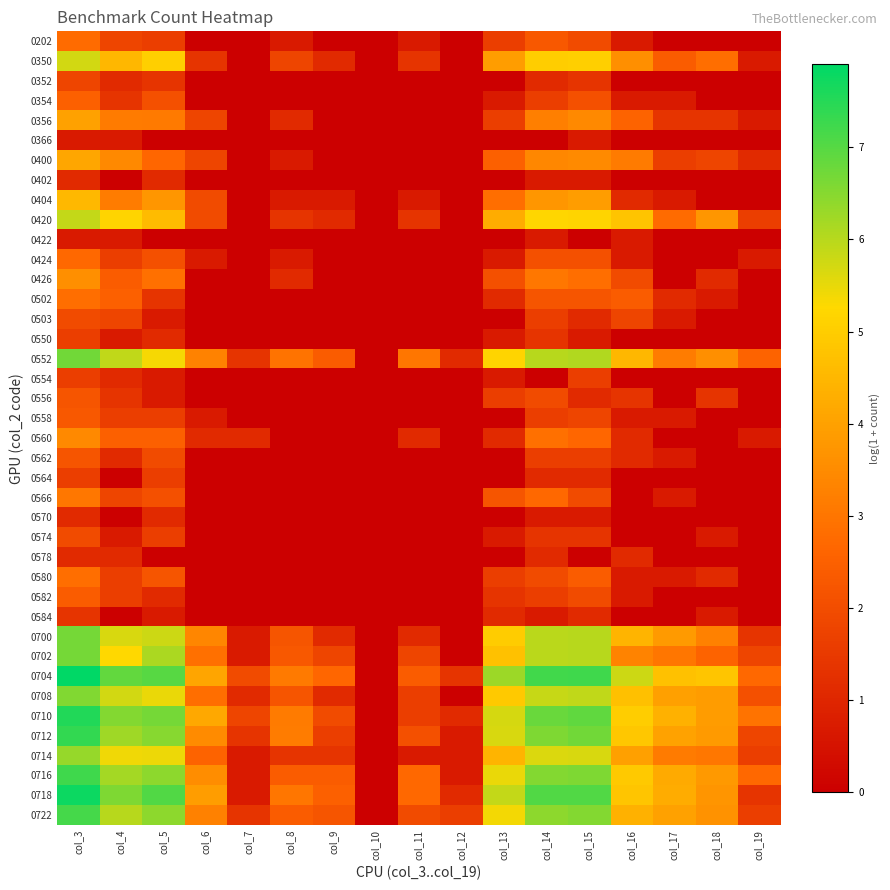

Reading right to left, list all the values displayed in this chart.

0202: col_19=0.0	col_18=0.0	col_17=0.0	col_16=0.7	col_15=1.9	col_14=2.3	col_13=1.6	col_12=0.0	col_11=0.7	col_10=0.0	col_9=0.0	col_8=0.7	col_7=0.0	col_6=0.0	col_5=1.6	col_4=1.8	col_3=2.8
0350: col_19=0.7	col_18=2.8	col_17=2.4	col_16=3.6	col_15=5.0	col_14=5.0	col_13=3.9	col_12=0.0	col_11=1.4	col_10=0.0	col_9=1.1	col_8=1.8	col_7=0.0	col_6=1.4	col_5=5.0	col_4=4.5	col_3=5.7
0352: col_19=0.0	col_18=0.0	col_17=0.0	col_16=0.0	col_15=1.4	col_14=1.1	col_13=0.0	col_12=0.0	col_11=0.0	col_10=0.0	col_9=0.0	col_8=0.0	col_7=0.0	col_6=0.0	col_5=1.4	col_4=1.1	col_3=1.8
0354: col_19=0.0	col_18=0.0	col_17=0.7	col_16=0.7	col_15=2.1	col_14=1.6	col_13=0.7	col_12=0.0	col_11=0.0	col_10=0.0	col_9=0.0	col_8=0.0	col_7=0.0	col_6=0.0	col_5=2.1	col_4=1.4	col_3=2.5
0356: col_19=0.7	col_18=1.4	col_17=1.4	col_16=2.6	col_15=3.4	col_14=3.2	col_13=1.6	col_12=0.0	col_11=0.0	col_10=0.0	col_9=0.0	col_8=1.1	col_7=0.0	col_6=1.8	col_5=3.1	col_4=3.1	col_3=4.0
0366: col_19=0.0	col_18=0.0	col_17=0.0	col_16=0.0	col_15=0.7	col_14=0.0	col_13=0.0	col_12=0.0	col_11=0.0	col_10=0.0	col_9=0.0	col_8=0.0	col_7=0.0	col_6=0.0	col_5=0.0	col_4=0.7	col_3=0.7
0400: col_19=1.1	col_18=1.8	col_17=1.6	col_16=3.1	col_15=3.5	col_14=3.4	col_13=2.5	col_12=0.0	col_11=0.0	col_10=0.0	col_9=0.0	col_8=0.7	col_7=0.0	col_6=1.8	col_5=2.6	col_4=3.4	col_3=4.1
0402: col_19=0.0	col_18=0.0	col_17=0.0	col_16=0.0	col_15=0.7	col_14=0.7	col_13=0.0	col_12=0.0	col_11=0.0	col_10=0.0	col_9=0.0	col_8=0.0	col_7=0.0	col_6=0.0	col_5=1.1	col_4=0.0	col_3=1.1
0404: col_19=0.0	col_18=0.0	col_17=0.7	col_16=1.1	col_15=3.9	col_14=3.8	col_13=2.8	col_12=0.0	col_11=0.7	col_10=0.0	col_9=0.7	col_8=0.7	col_7=0.0	col_6=1.9	col_5=3.8	col_4=3.2	col_3=4.5
0420: col_19=1.6	col_18=3.8	col_17=2.8	col_16=4.8	col_15=5.2	col_14=5.2	col_13=4.2	col_12=0.0	col_11=1.4	col_10=0.0	col_9=1.1	col_8=1.4	col_7=0.0	col_6=1.9	col_5=4.6	col_4=5.2	col_3=5.9
0422: col_19=0.0	col_18=0.0	col_17=0.0	col_16=0.7	col_15=0.0	col_14=0.7	col_13=0.0	col_12=0.0	col_11=0.0	col_10=0.0	col_9=0.0	col_8=0.0	col_7=0.0	col_6=0.0	col_5=0.0	col_4=0.7	col_3=0.7
0424: col_19=0.7	col_18=0.0	col_17=0.0	col_16=0.7	col_15=2.1	col_14=2.1	col_13=0.7	col_12=0.0	col_11=0.0	col_10=0.0	col_9=0.0	col_8=0.7	col_7=0.0	col_6=0.7	col_5=2.1	col_4=1.6	col_3=2.7
0426: col_19=0.0	col_18=1.1	col_17=0.0	col_16=1.9	col_15=2.8	col_14=3.0	col_13=2.1	col_12=0.0	col_11=0.0	col_10=0.0	col_9=0.0	col_8=1.1	col_7=0.0	col_6=0.0	col_5=2.9	col_4=2.4	col_3=3.6
0502: col_19=0.0	col_18=0.7	col_17=1.1	col_16=2.4	col_15=2.2	col_14=2.2	col_13=1.1	col_12=0.0	col_11=0.0	col_10=0.0	col_9=0.0	col_8=0.0	col_7=0.0	col_6=0.0	col_5=1.4	col_4=2.5	col_3=2.8
0503: col_19=0.0	col_18=0.0	col_17=0.7	col_16=1.8	col_15=1.1	col_14=1.6	col_13=0.0	col_12=0.0	col_11=0.0	col_10=0.0	col_9=0.0	col_8=0.0	col_7=0.0	col_6=0.0	col_5=0.7	col_4=1.8	col_3=1.9
0550: col_19=0.0	col_18=0.0	col_17=0.0	col_16=0.0	col_15=0.7	col_14=1.4	col_13=0.7	col_12=0.0	col_11=0.0	col_10=0.0	col_9=0.0	col_8=0.0	col_7=0.0	col_6=0.0	col_5=1.1	col_4=0.7	col_3=1.6
0552: col_19=2.6	col_18=3.6	col_17=3.2	col_16=4.5	col_15=6.1	col_14=6.0	col_13=5.2	col_12=1.1	col_11=3.0	col_10=0.0	col_9=2.4	col_8=2.9	col_7=1.4	col_6=3.3	col_5=5.4	col_4=5.9	col_3=6.7
0554: col_19=0.0	col_18=0.0	col_17=0.0	col_16=0.0	col_15=1.6	col_14=0.0	col_13=0.7	col_12=0.0	col_11=0.0	col_10=0.0	col_9=0.0	col_8=0.0	col_7=0.0	col_6=0.0	col_5=0.7	col_4=1.1	col_3=1.6
0556: col_19=0.0	col_18=1.4	col_17=0.0	col_16=1.4	col_15=1.1	col_14=1.9	col_13=1.6	col_12=0.0	col_11=0.0	col_10=0.0	col_9=0.0	col_8=0.0	col_7=0.0	col_6=0.0	col_5=0.7	col_4=1.4	col_3=2.2
0558: col_19=0.0	col_18=0.0	col_17=0.7	col_16=0.7	col_15=1.8	col_14=1.6	col_13=0.0	col_12=0.0	col_11=0.0	col_10=0.0	col_9=0.0	col_8=0.0	col_7=0.0	col_6=0.7	col_5=1.6	col_4=1.6	col_3=2.3
0560: col_19=0.7	col_18=0.0	col_17=0.0	col_16=1.1	col_15=2.6	col_14=2.9	col_13=1.1	col_12=0.0	col_11=1.1	col_10=0.0	col_9=0.0	col_8=0.0	col_7=1.1	col_6=1.1	col_5=2.5	col_4=2.5	col_3=3.4
0562: col_19=0.0	col_18=0.0	col_17=0.7	col_16=1.1	col_15=1.6	col_14=1.6	col_13=0.0	col_12=0.0	col_11=0.0	col_10=0.0	col_9=0.0	col_8=0.0	col_7=0.0	col_6=0.0	col_5=1.9	col_4=1.1	col_3=2.2
0564: col_19=0.0	col_18=0.0	col_17=0.0	col_16=0.0	col_15=1.1	col_14=1.1	col_13=0.0	col_12=0.0	col_11=0.0	col_10=0.0	col_9=0.0	col_8=0.0	col_7=0.0	col_6=0.0	col_5=1.6	col_4=0.0	col_3=1.6
0566: col_19=0.0	col_18=0.0	col_17=0.7	col_16=0.0	col_15=1.9	col_14=2.7	col_13=2.2	col_12=0.0	col_11=0.0	col_10=0.0	col_9=0.0	col_8=0.0	col_7=0.0	col_6=0.0	col_5=2.1	col_4=1.8	col_3=3.0
0570: col_19=0.0	col_18=0.0	col_17=0.0	col_16=0.0	col_15=0.7	col_14=0.7	col_13=0.0	col_12=0.0	col_11=0.0	col_10=0.0	col_9=0.0	col_8=0.0	col_7=0.0	col_6=0.0	col_5=1.1	col_4=0.0	col_3=1.1
0574: col_19=0.0	col_18=0.7	col_17=0.0	col_16=0.0	col_15=1.4	col_14=1.4	col_13=0.7	col_12=0.0	col_11=0.0	col_10=0.0	col_9=0.0	col_8=0.0	col_7=0.0	col_6=0.0	col_5=1.6	col_4=0.7	col_3=1.9
0578: col_19=0.0	col_18=0.0	col_17=0.0	col_16=1.1	col_15=0.0	col_14=1.1	col_13=0.0	col_12=0.0	col_11=0.0	col_10=0.0	col_9=0.0	col_8=0.0	col_7=0.0	col_6=0.0	col_5=0.0	col_4=1.1	col_3=1.1
0580: col_19=0.0	col_18=1.1	col_17=0.7	col_16=0.7	col_15=2.4	col_14=1.9	col_13=1.6	col_12=0.0	col_11=0.0	col_10=0.0	col_9=0.0	col_8=0.0	col_7=0.0	col_6=0.0	col_5=2.2	col_4=1.6	col_3=2.8
0582: col_19=0.0	col_18=0.0	col_17=0.0	col_16=0.7	col_15=1.9	col_14=1.6	col_13=1.4	col_12=0.0	col_11=0.0	col_10=0.0	col_9=0.0	col_8=0.0	col_7=0.0	col_6=0.0	col_5=1.1	col_4=1.6	col_3=2.4
0584: col_19=0.0	col_18=0.7	col_17=0.0	col_16=0.0	col_15=1.1	col_14=0.7	col_13=1.1	col_12=0.0	col_11=0.0	col_10=0.0	col_9=0.0	col_8=0.0	col_7=0.0	col_6=0.0	col_5=0.7	col_4=0.0	col_3=1.4
0700: col_19=1.4	col_18=3.3	col_17=3.9	col_16=4.4	col_15=6.0	col_14=6.0	col_13=5.0	col_12=0.0	col_11=1.1	col_10=0.0	col_9=1.1	col_8=2.2	col_7=0.7	col_6=3.4	col_5=5.8	col_4=5.7	col_3=6.7
0702: col_19=1.8	col_18=2.6	col_17=3.0	col_16=3.3	col_15=6.0	col_14=6.0	col_13=4.8	col_12=0.0	col_11=1.8	col_10=0.0	col_9=1.8	col_8=2.3	col_7=0.7	col_6=2.9	col_5=6.1	col_4=5.3	col_3=6.7
0704: col_19=2.7	col_18=4.8	col_17=4.7	col_16=5.8	col_15=7.2	col_14=7.2	col_13=6.3	col_12=1.4	col_11=2.4	col_10=0.0	col_9=2.6	col_8=3.1	col_7=1.9	col_6=4.1	col_5=7.0	col_4=6.9	col_3=7.9
0708: col_19=2.1	col_18=3.9	col_17=4.0	col_16=4.7	col_15=5.9	col_14=5.9	col_13=4.9	col_12=0.0	col_11=1.6	col_10=0.0	col_9=1.1	col_8=2.2	col_7=1.1	col_6=2.8	col_5=5.5	col_4=5.7	col_3=6.6
0710: col_19=2.9	col_18=3.9	col_17=4.4	col_16=5.0	col_15=6.9	col_14=6.8	col_13=5.7	col_12=1.1	col_11=1.6	col_10=0.0	col_9=1.9	col_8=3.1	col_7=1.8	col_6=4.1	col_5=6.7	col_4=6.5	col_3=7.5
0712: col_19=1.8	col_18=3.9	col_17=4.0	col_16=4.9	col_15=6.7	col_14=6.6	col_13=5.7	col_12=0.7	col_11=2.1	col_10=0.0	col_9=1.6	col_8=3.2	col_7=1.4	col_6=3.5	col_5=6.5	col_4=6.3	col_3=7.3
0714: col_19=1.6	col_18=3.0	col_17=3.1	col_16=4.0	col_15=5.7	col_14=5.6	col_13=4.4	col_12=0.7	col_11=0.7	col_10=0.0	col_9=1.4	col_8=1.4	col_7=0.7	col_6=2.6	col_5=5.5	col_4=5.4	col_3=6.3
0716: col_19=2.7	col_18=3.8	col_17=4.2	col_16=4.9	col_15=6.6	col_14=6.5	col_13=5.5	col_12=0.7	col_11=2.7	col_10=0.0	col_9=2.4	col_8=2.4	col_7=0.7	col_6=3.5	col_5=6.4	col_4=6.2	col_3=7.2
0718: col_19=1.4	col_18=3.7	col_17=4.2	col_16=4.8	col_15=7.1	col_14=7.1	col_13=5.9	col_12=1.1	col_11=2.7	col_10=0.0	col_9=2.5	col_8=3.0	col_7=0.7	col_6=3.9	col_5=7.1	col_4=6.6	col_3=7.8
0722: col_19=1.6	col_18=3.7	col_17=4.0	col_16=4.4	col_15=6.5	col_14=6.5	col_13=5.4	col_12=1.6	col_11=1.9	col_10=0.0	col_9=2.2	col_8=2.4	col_7=1.4	col_6=3.3	col_5=6.4	col_4=6.0	col_3=7.2